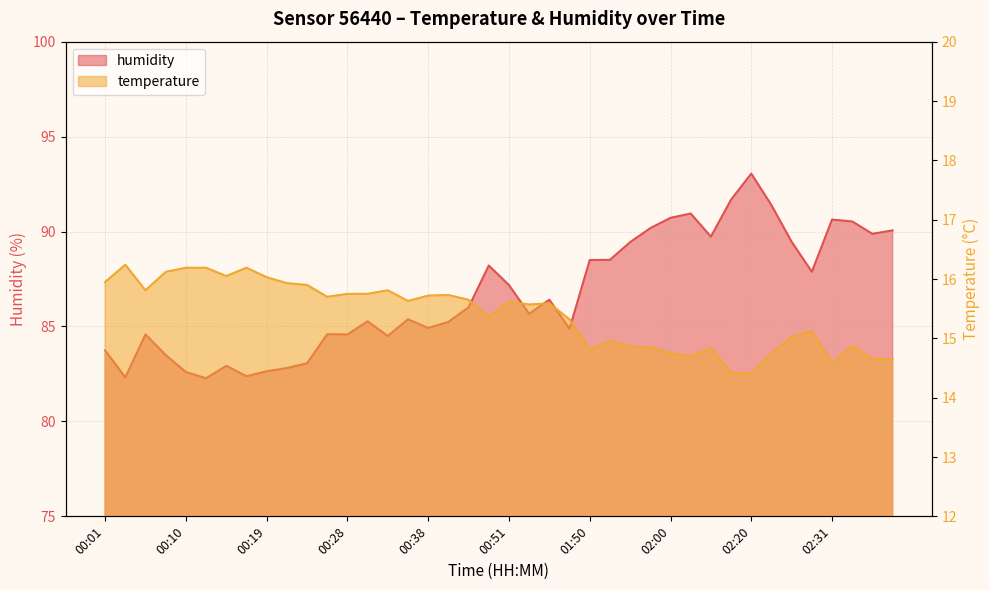

What is the value of the temperature point at the 6th from the left?

16.2